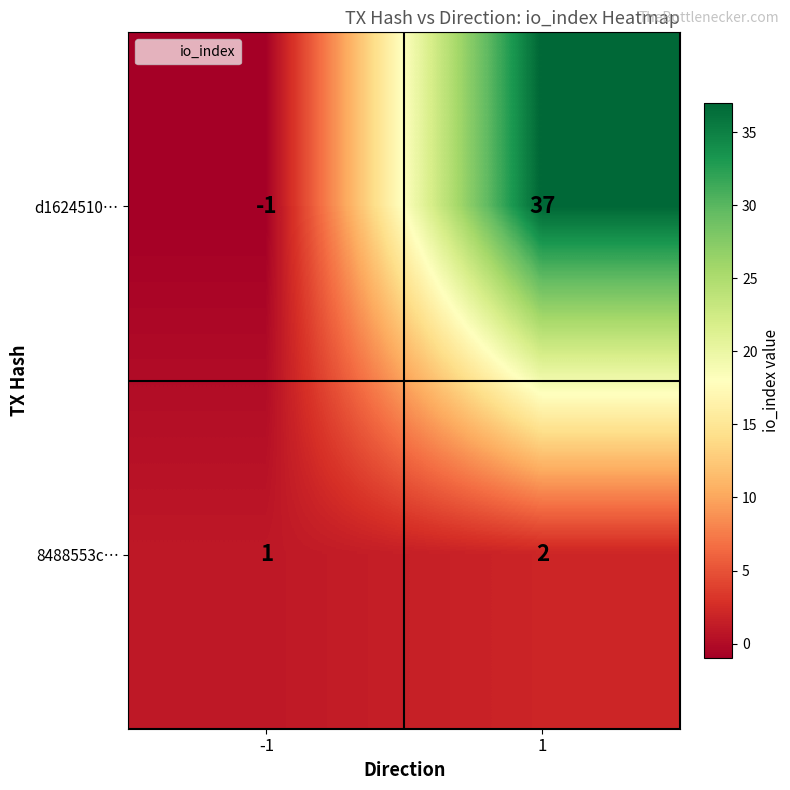

Between -1 and 1, which series saw the biggest shift?

d1624510…